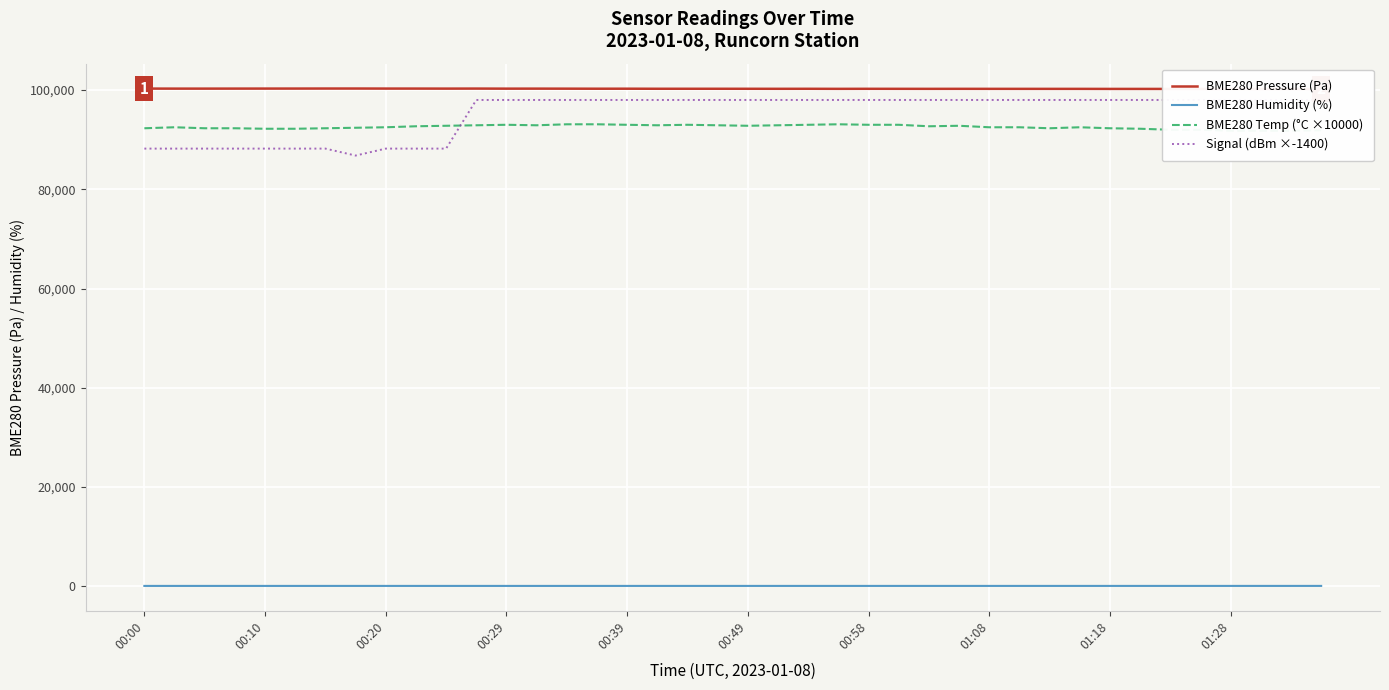

True or false: Signal (dBm ×-1400) and BME280 Humidity (%) cross at least once.

False